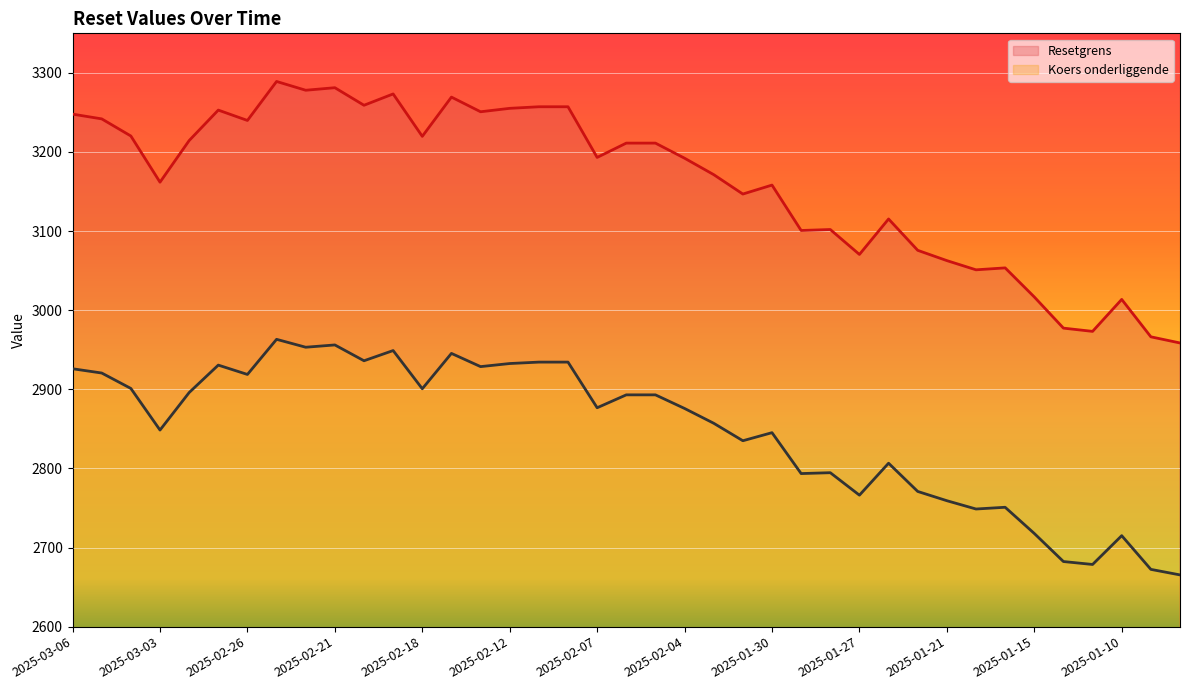

At which label does Koers onderliggende reach its peak?

2025-02-25